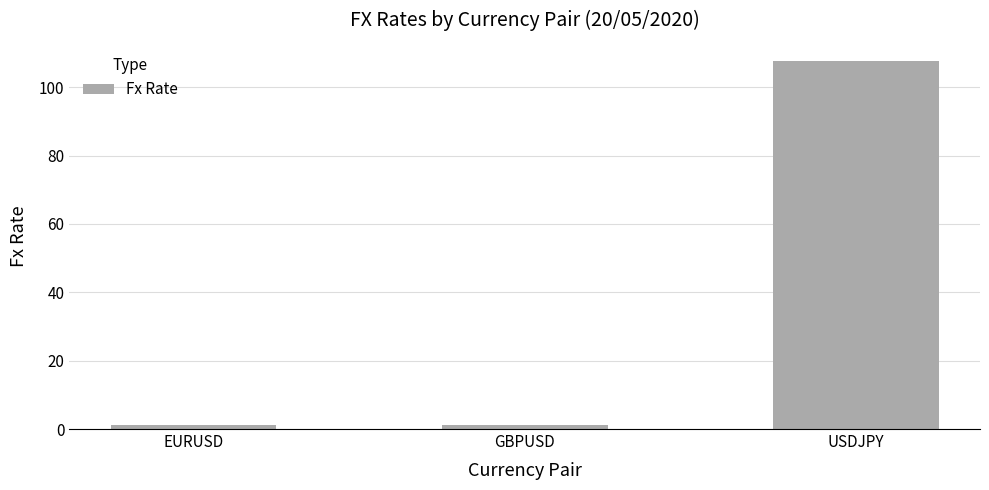

What is the average value?

36.6